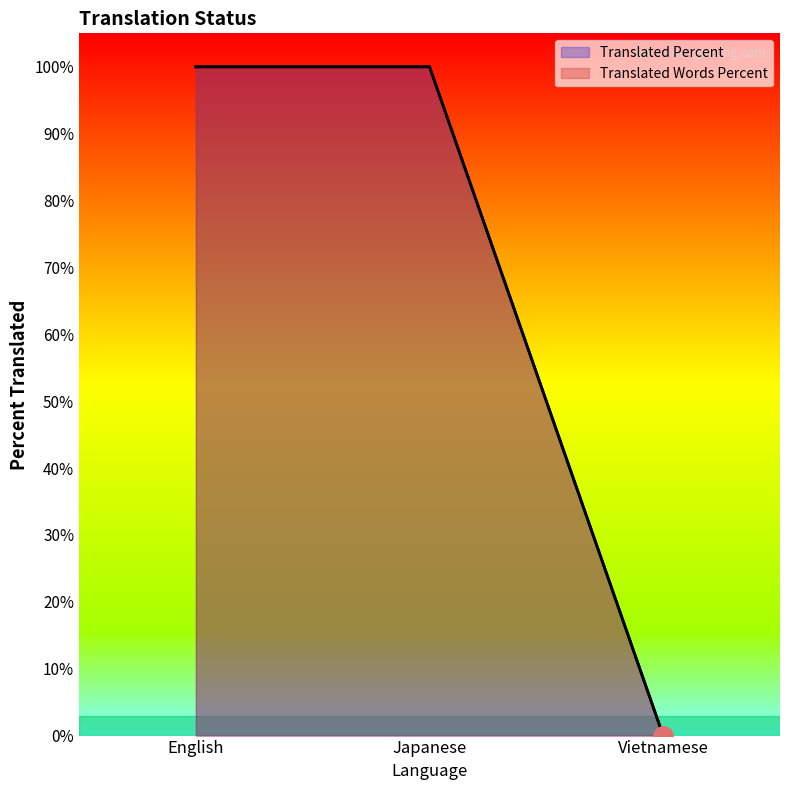

Which series has the widest spread of values?

translated_percent